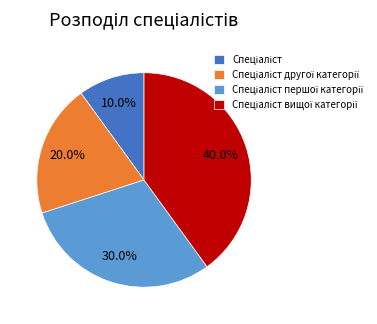

Does any single category account for the majority?

No